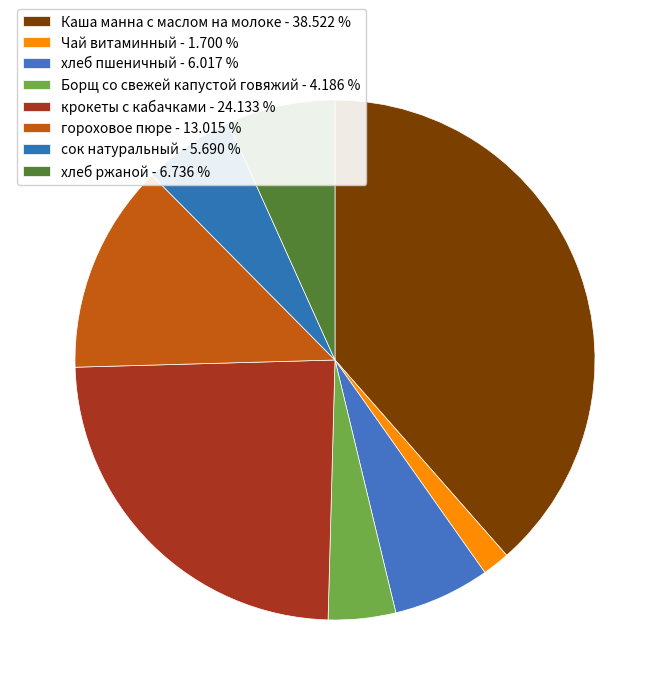

How many slices are in this pie chart?

8